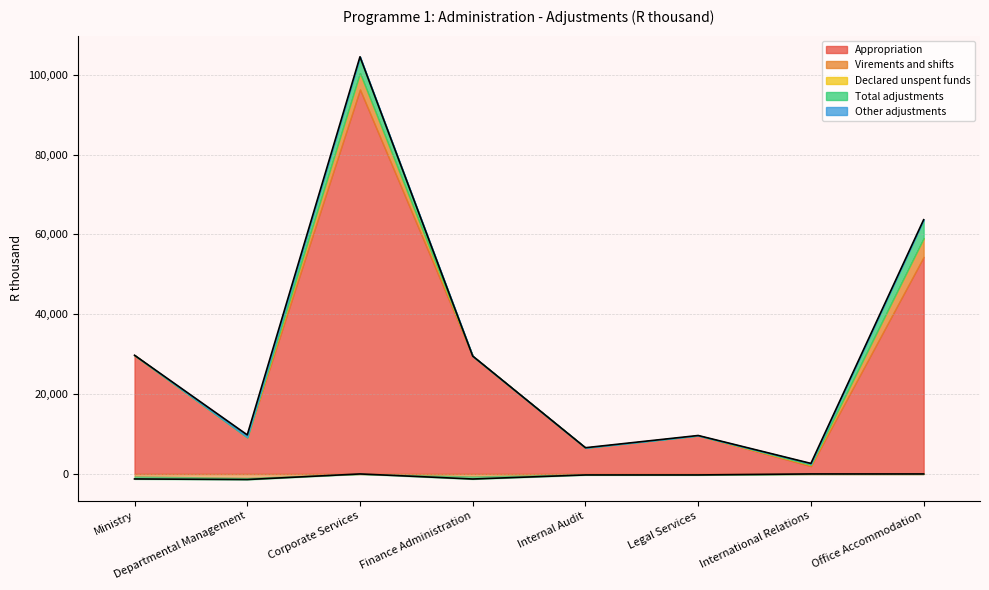

True or false: Other adjustments has a value of 981.6 at Departmental Management.

False